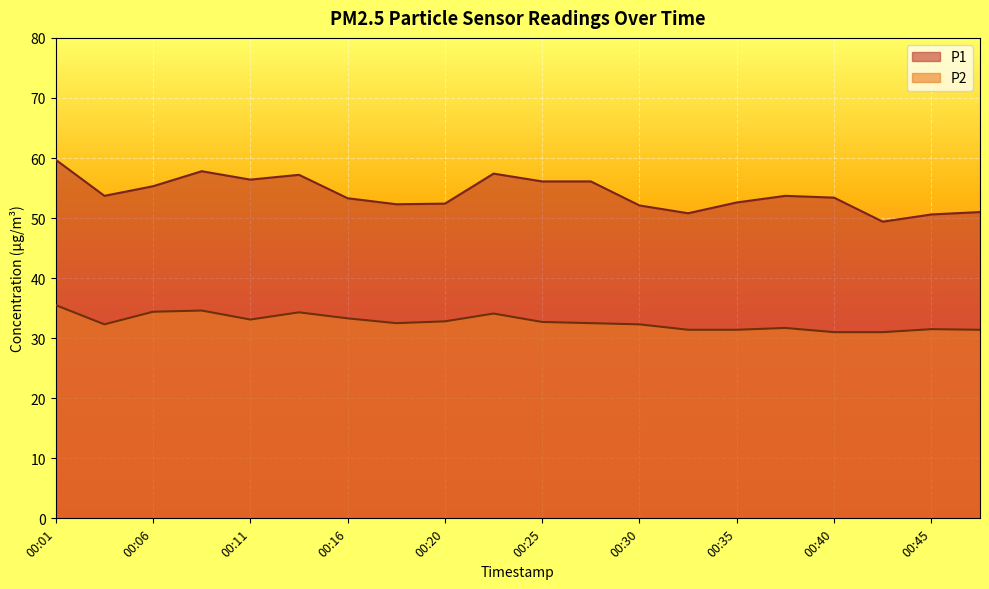

What is the total value across all series at 00:23?

91.5